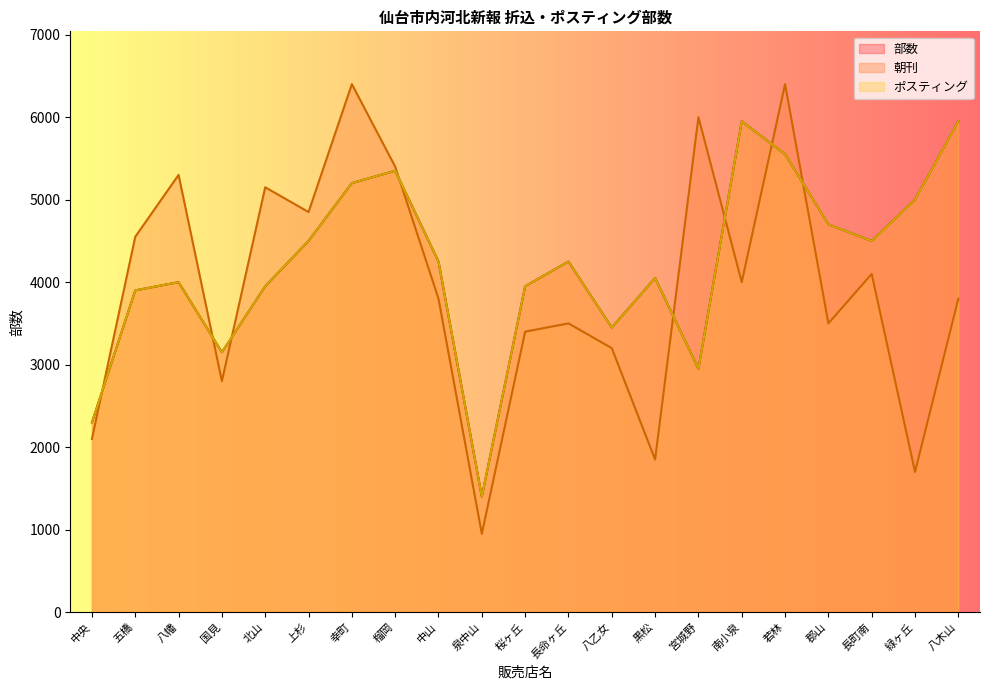

Reading left to right, list all the values displayed in this chart.

朝刊: 中央=2100	五橋=4550	八幡=5300	国見=2800	北山=5150	上杉=4850	幸町=6400	榴岡=5400	中山=3800	泉中山=950	桜ヶ丘=3400	長命ヶ丘=3500	八乙女=3200	黒松=1850	宮城野=6000	南小泉=4000	若林=6400	郡山=3500	長町南=4100	緑ヶ丘=1700	八木山=3800
ポスティング: 中央=2300	五橋=3900	八幡=4000	国見=3150	北山=3950	上杉=4500	幸町=5200	榴岡=5350	中山=4250	泉中山=1400	桜ヶ丘=3950	長命ヶ丘=4250	八乙女=3450	黒松=4050	宮城野=2950	南小泉=5950	若林=5550	郡山=4700	長町南=4500	緑ヶ丘=5000	八木山=5950
部数: 中央=2300	五橋=3900	八幡=4000	国見=3150	北山=3950	上杉=4500	幸町=5200	榴岡=5350	中山=4250	泉中山=1400	桜ヶ丘=3950	長命ヶ丘=4250	八乙女=3450	黒松=4050	宮城野=2950	南小泉=5950	若林=5550	郡山=4700	長町南=4500	緑ヶ丘=5000	八木山=5950